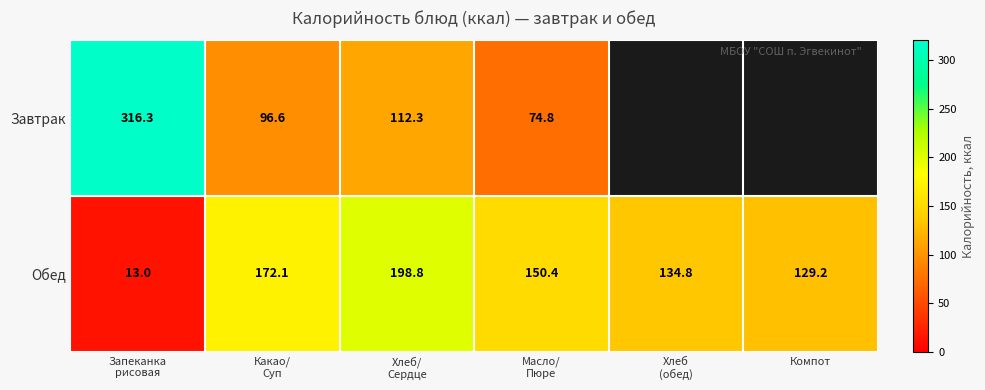

True or false: Обед has a value of 35.0 at Компот.

False